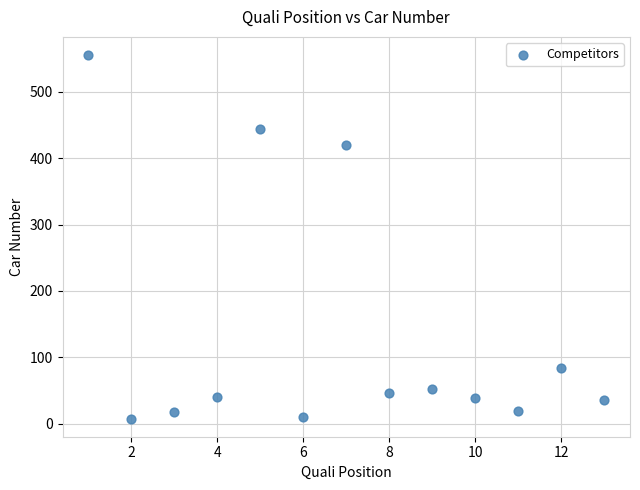

What Y value in the scatter plot is closest to 281?

420